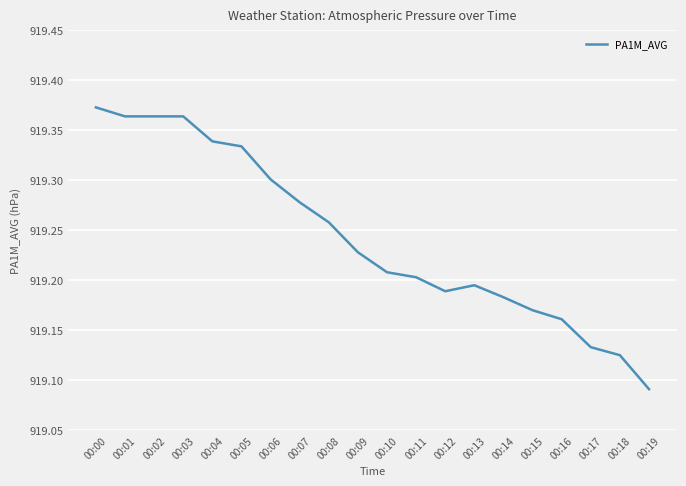

Which has a higher value, 00:15 or 00:18?

00:15